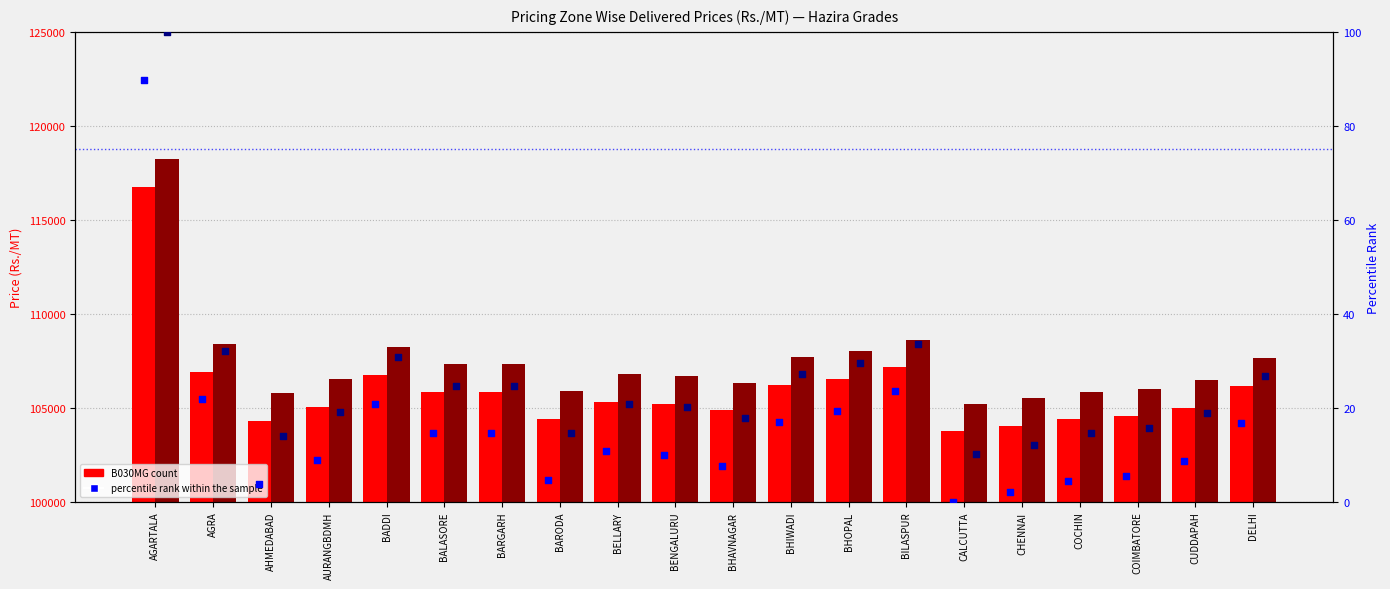

What is the total value across all series at AGARTALA?

235179.8